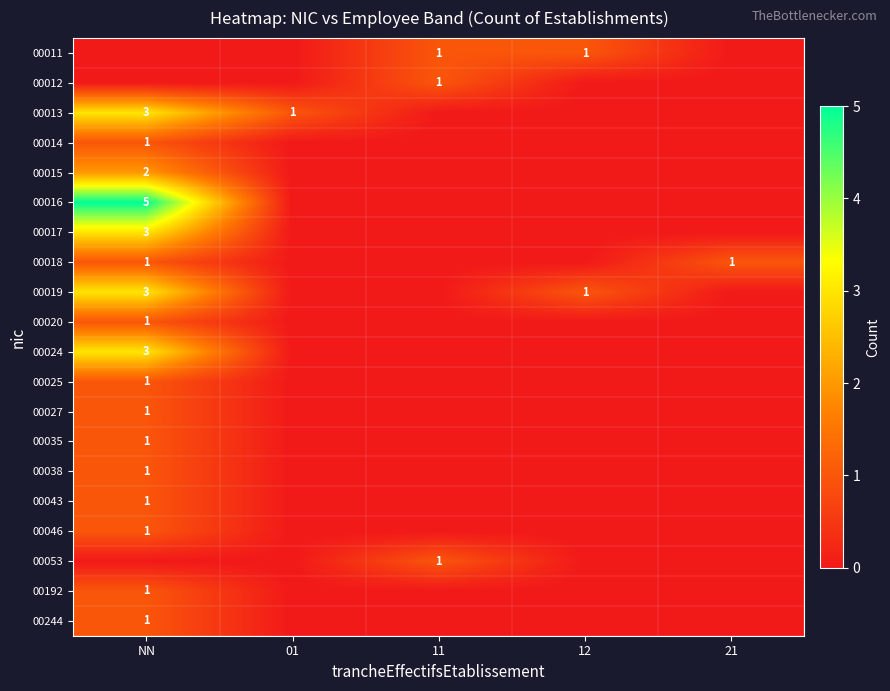

Is it true that 00015 equals 4 at NN?

False